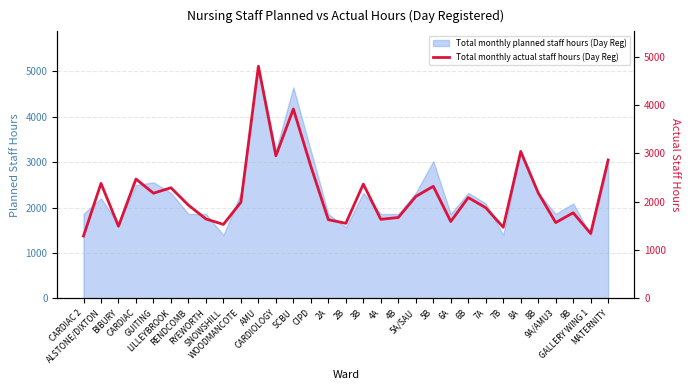

How many lines are shown in the chart?

1